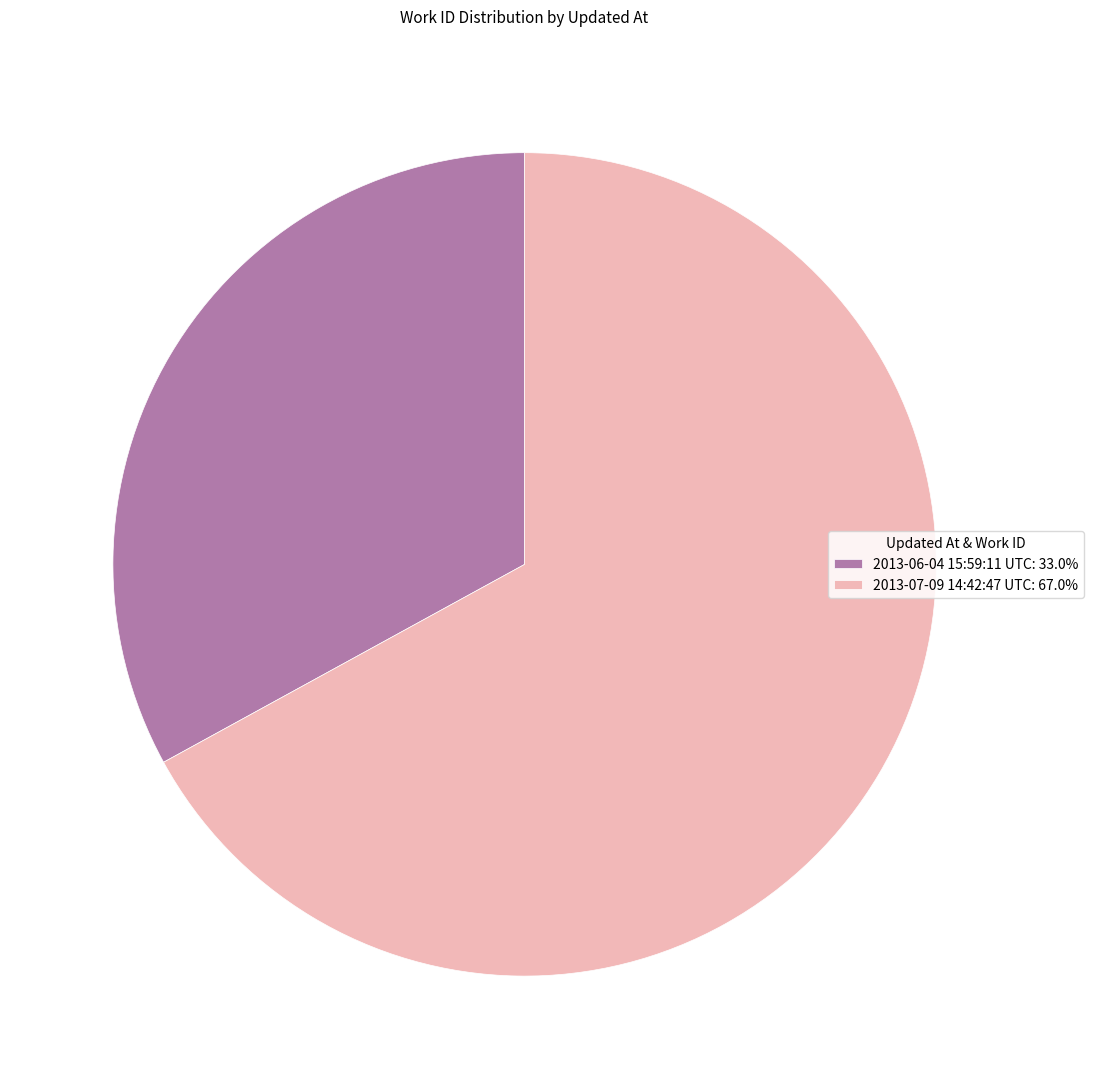

What is the largest slice in the pie chart?

2013-07-09 14:42:47 UTC